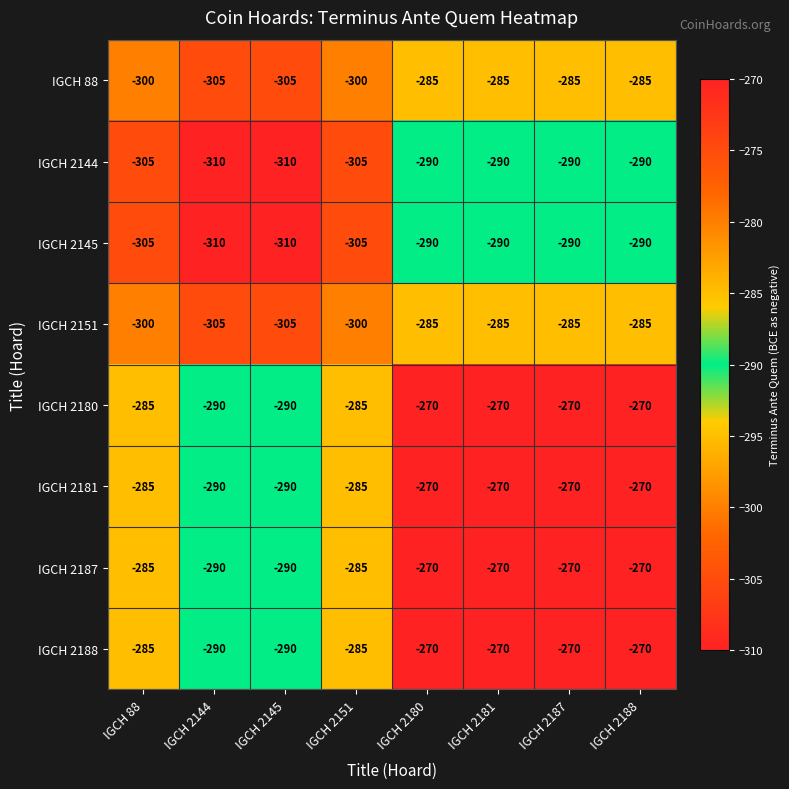

How many data points does each series have?

8